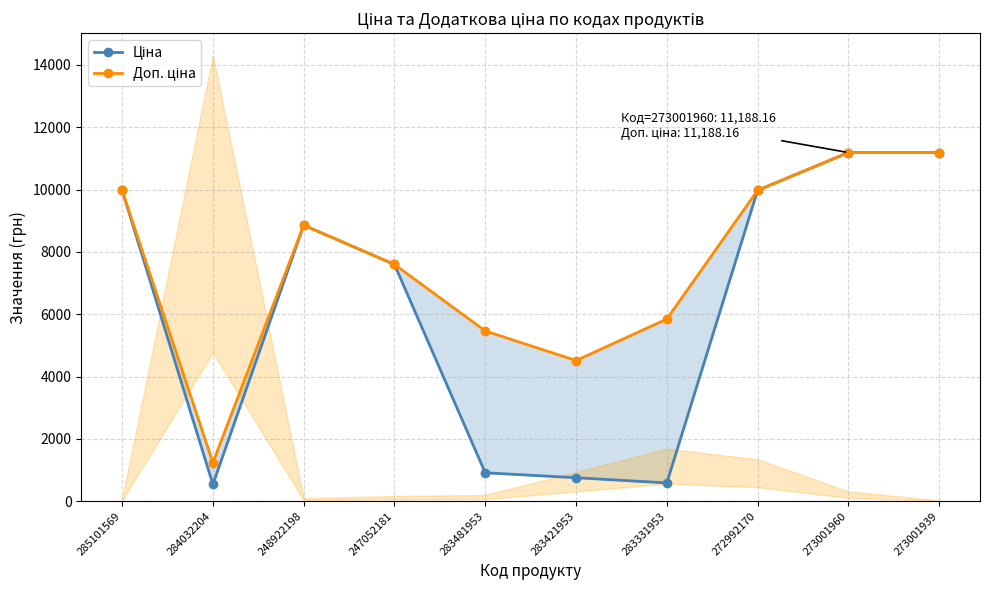

In Доп. ціна, how many points are lower than both neighbors (excluding endpoints)?

2